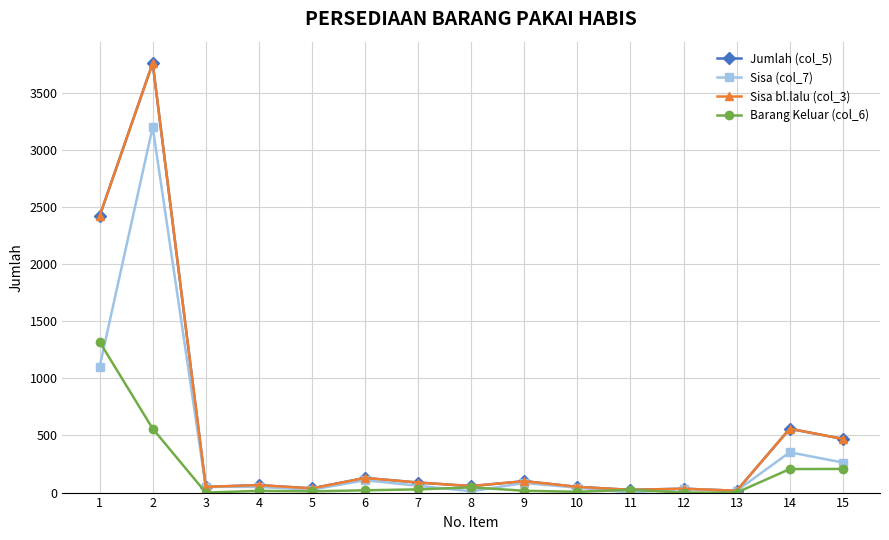

True or false: Jumlah (col_5) and Sisa (col_7) cross at least once.

False